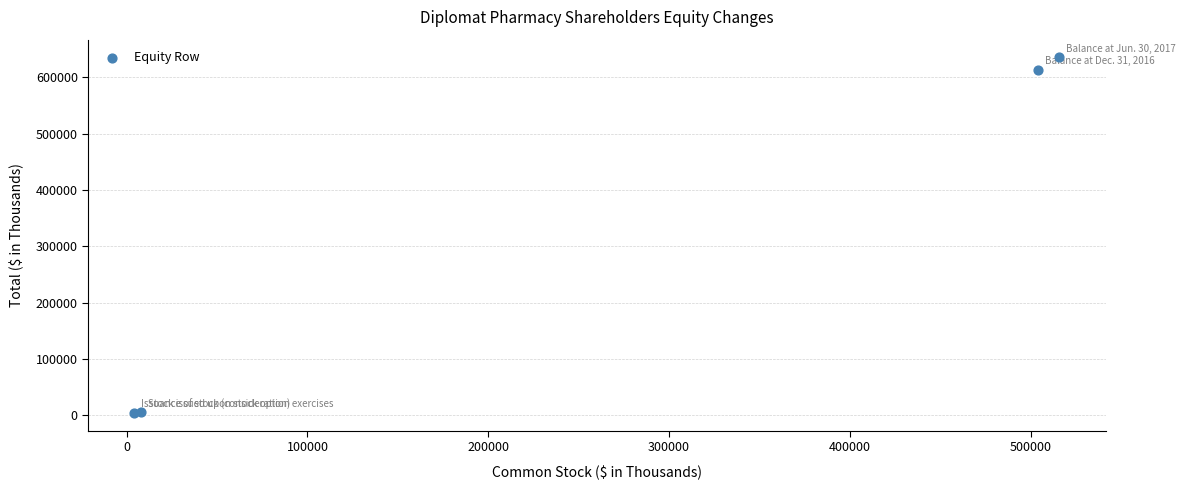

What Y value in the scatter plot is closest to 319912?

613724